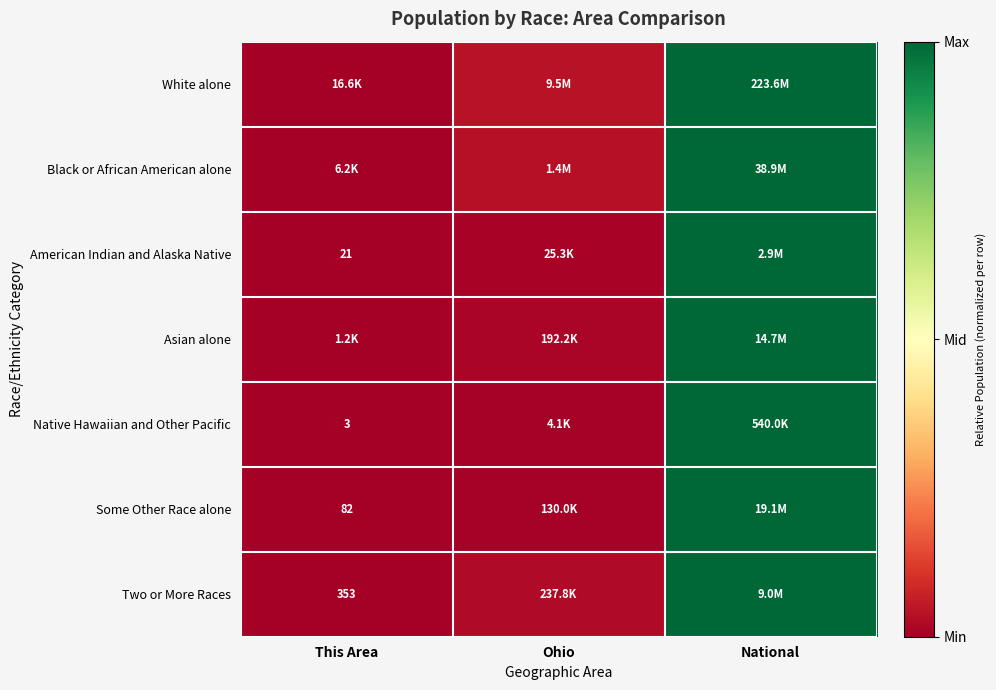

What is the highest value of the Black or African American alone series?

1.0